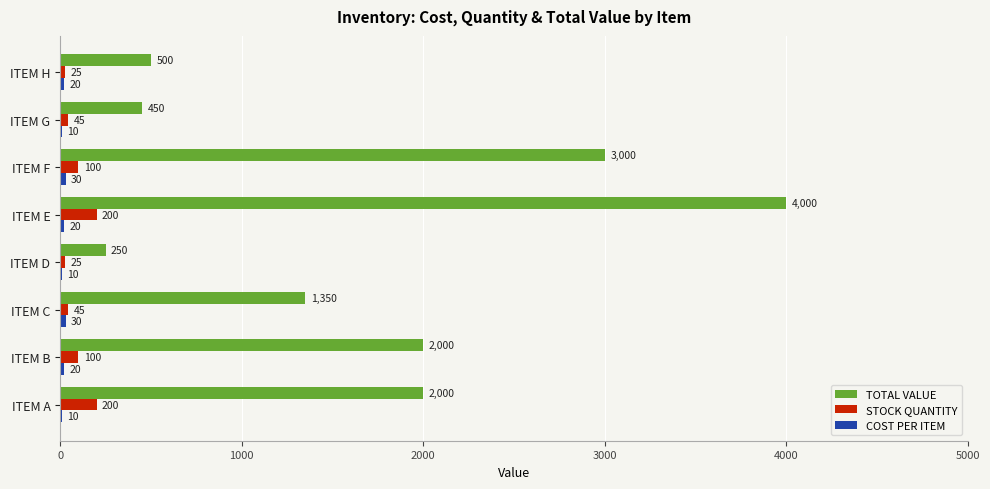

What is the total value across all series at ITEM D?

285